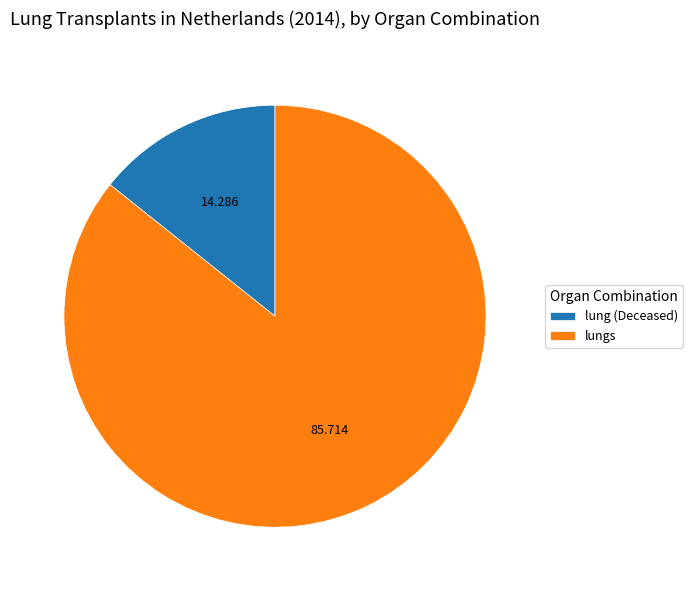

Which category has the biggest portion of the pie?

lungs